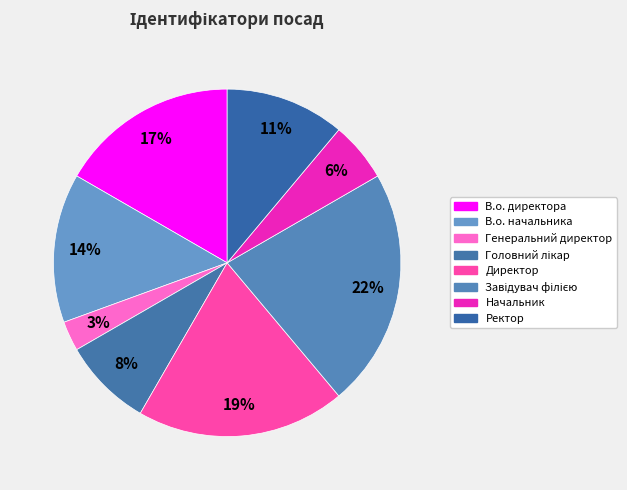

Rank the categories by value from highest to lowest.

Завідувач філією, Директор, В.о. директора, В.о. начальника, Ректор, Головний лікар, Начальник, Генеральний директор